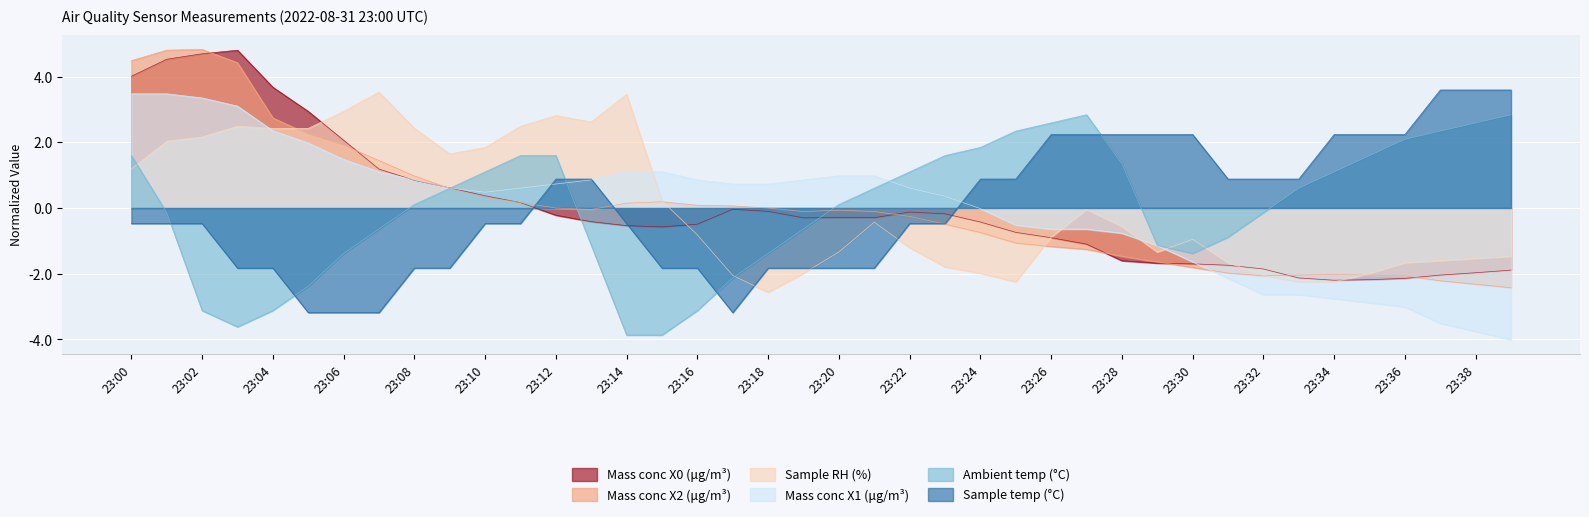

How many interior local valleys does the Mass conc X1 (μg/m³) series have?

1